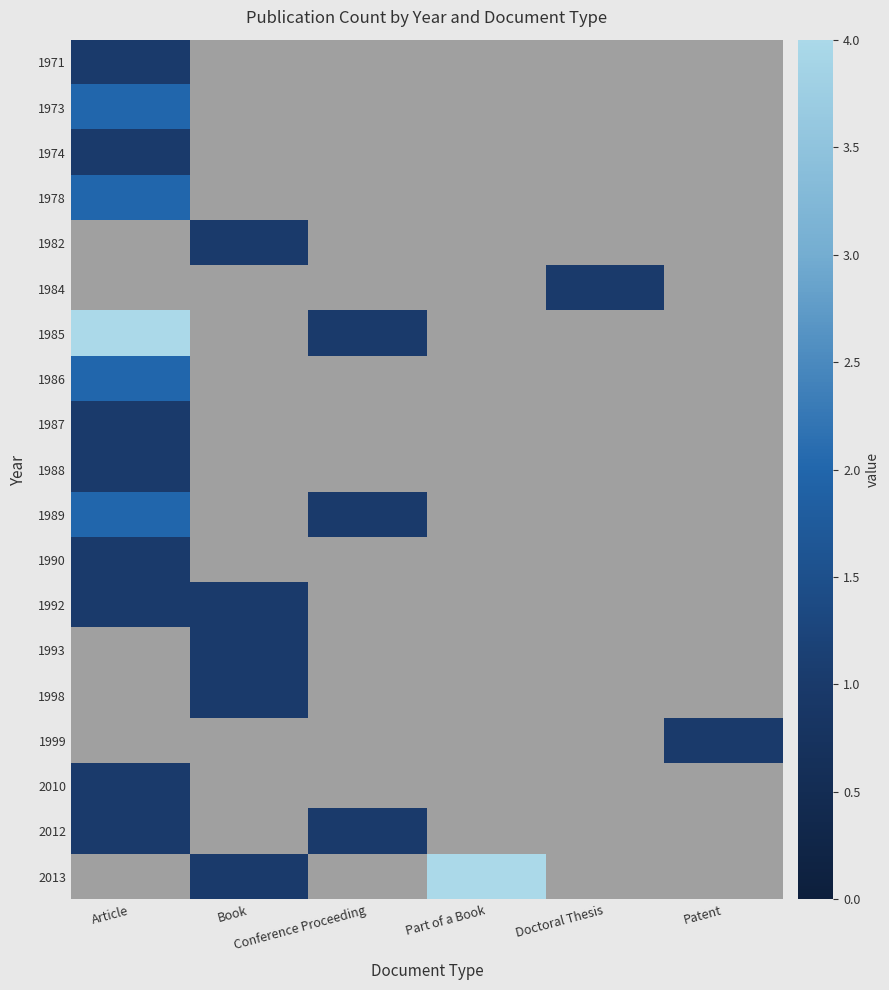

How many distinct data groups are displayed?

19